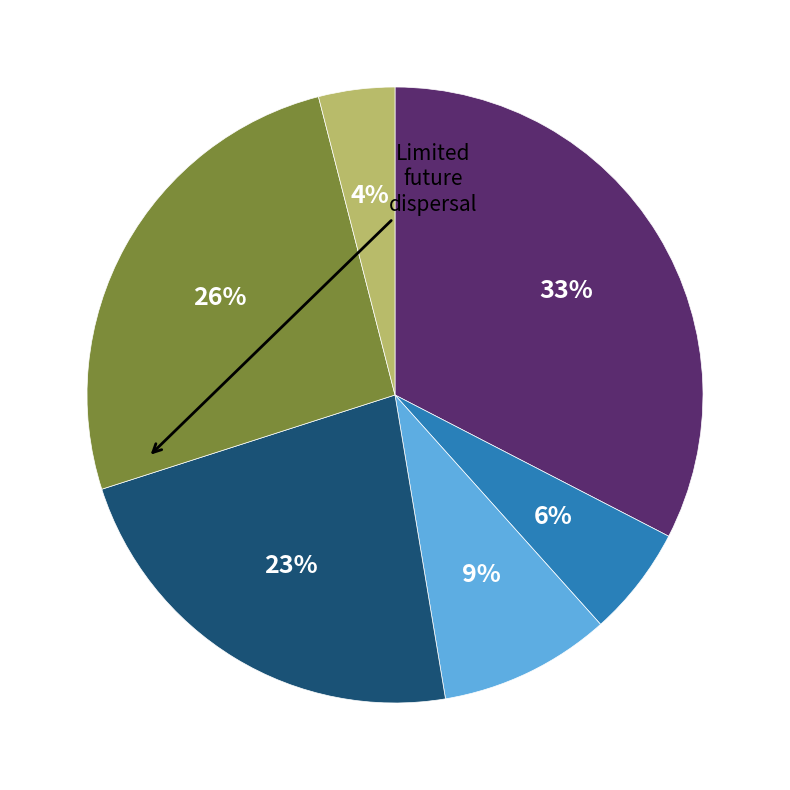

Is there any slice that represents more than half of the pie?

No